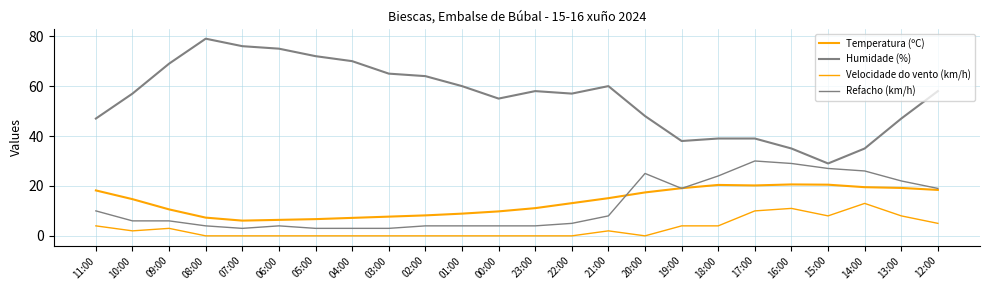

Is this an area chart (filled region under the line)?

No